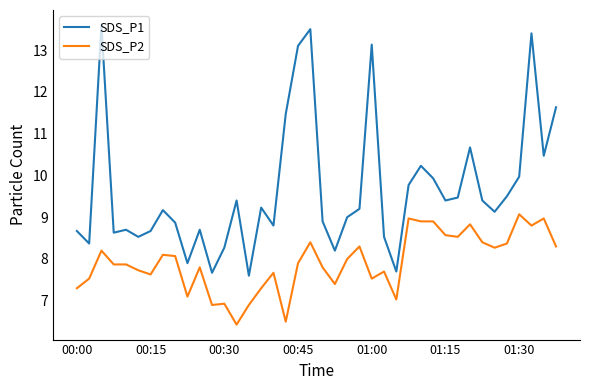

Which series has the largest total across all categories?

SDS_P1